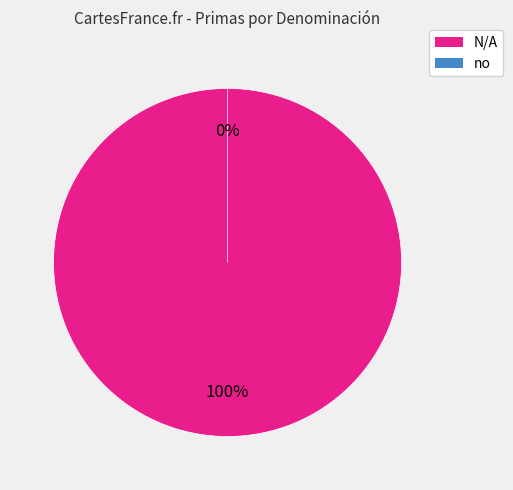

Which has a higher value, N/A or no?

N/A